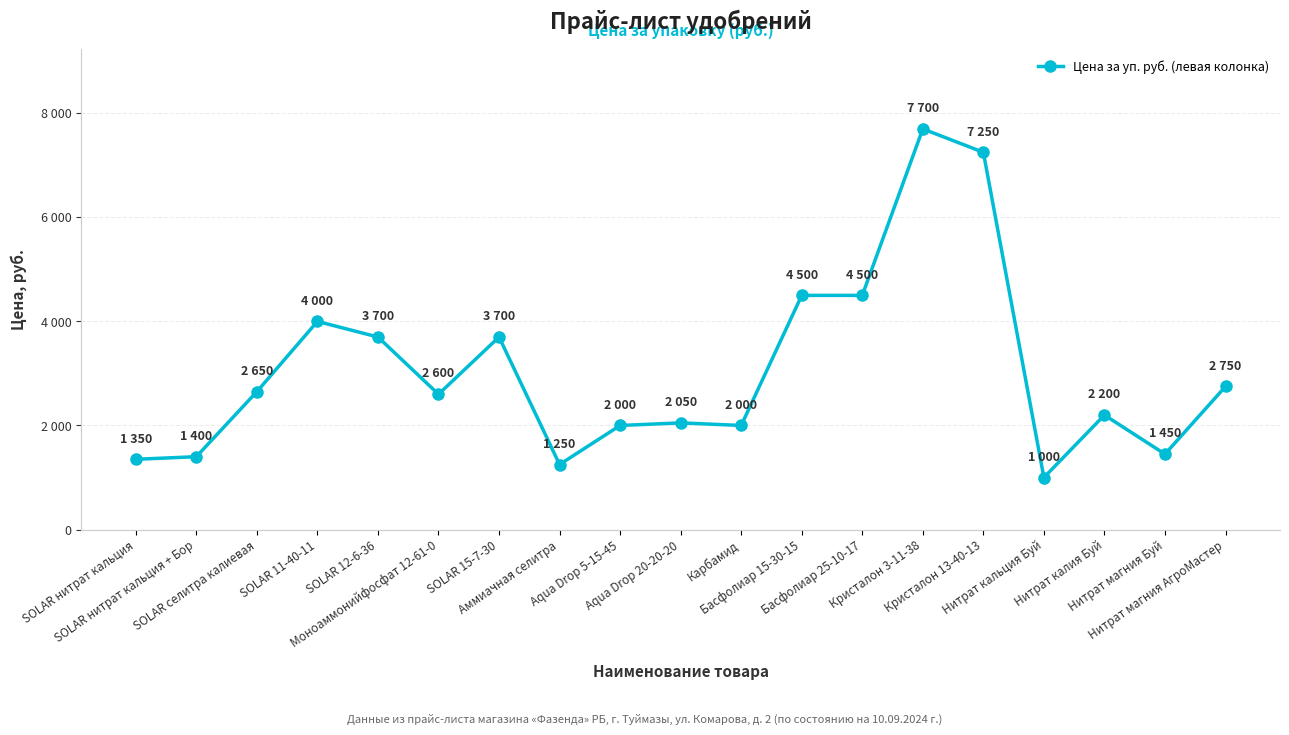

Is this an area chart (filled region under the line)?

No